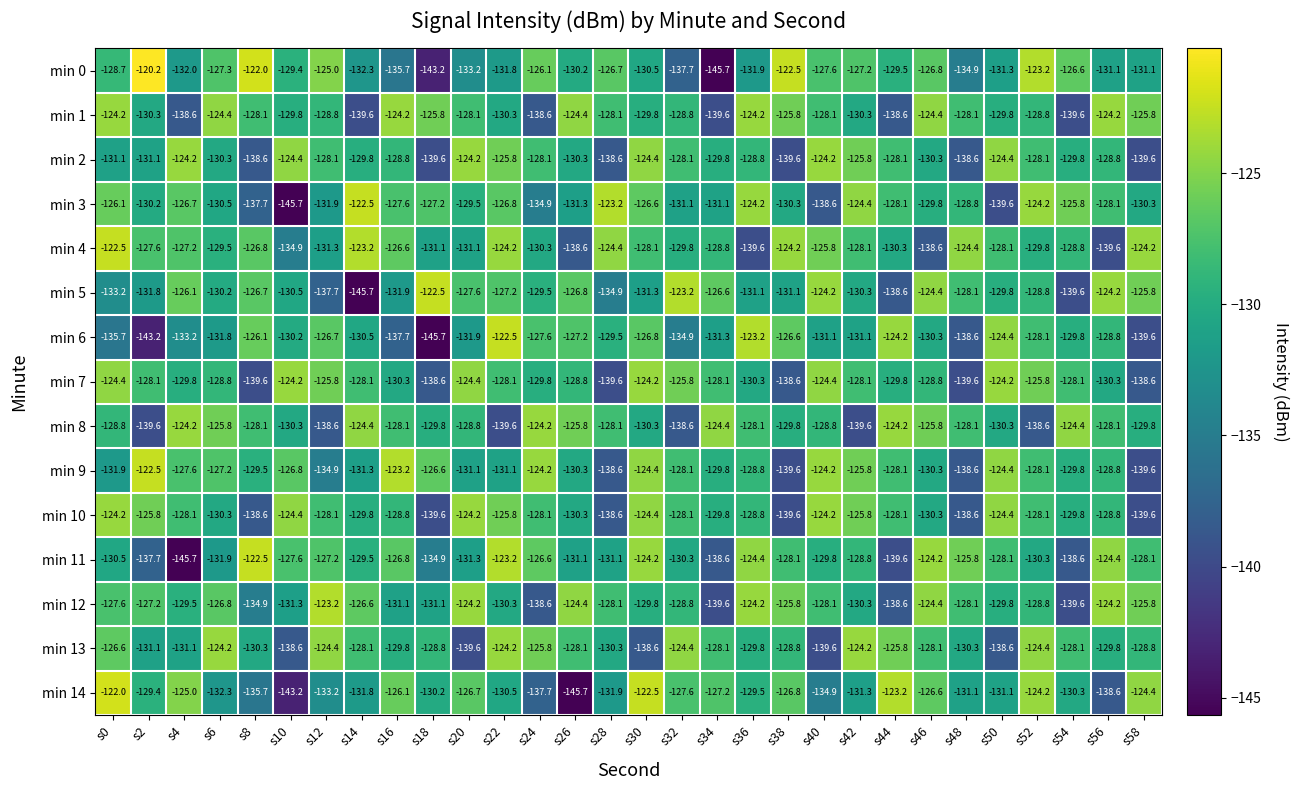

The min 5 series shows -33.6 at s22. True or false?

False